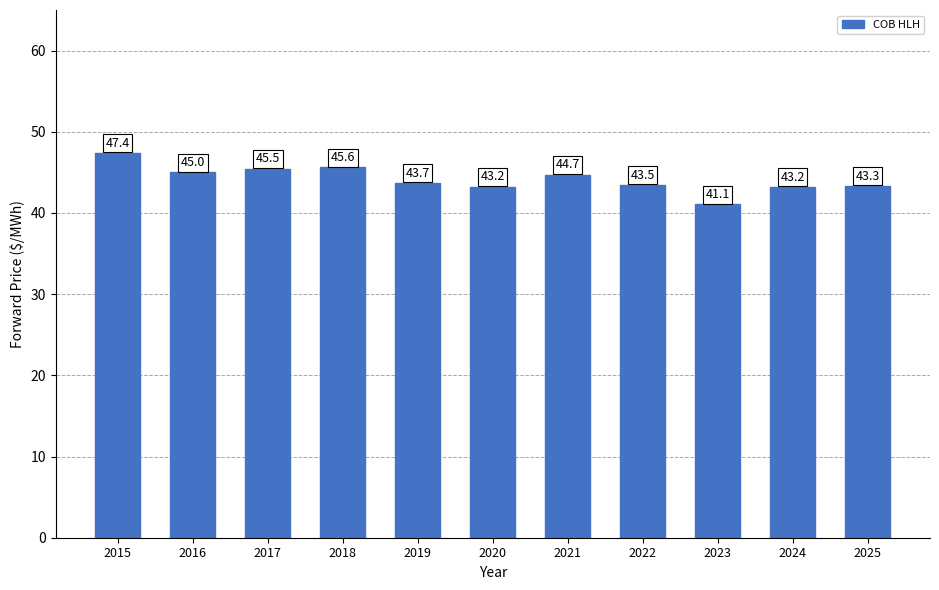

Are the bars grouped side by side (vs. stacked)?

No